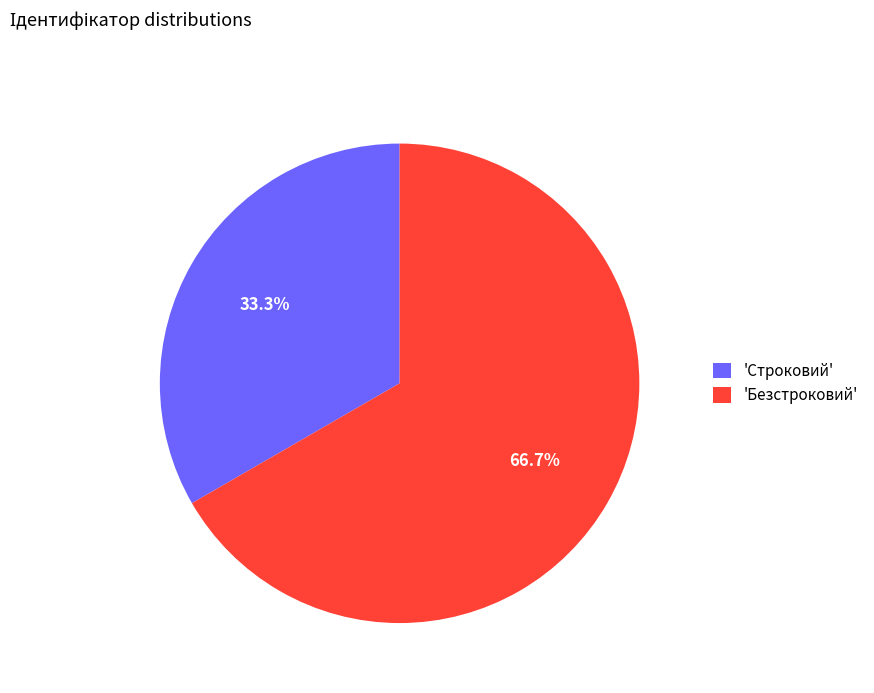

What is the ratio of the value at 'Безстроковий' to the value at 'Строковий'?

2.0